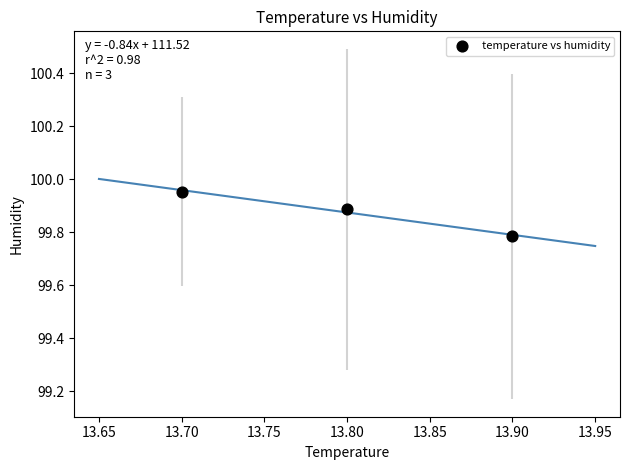

What is the average Y value?

99.9